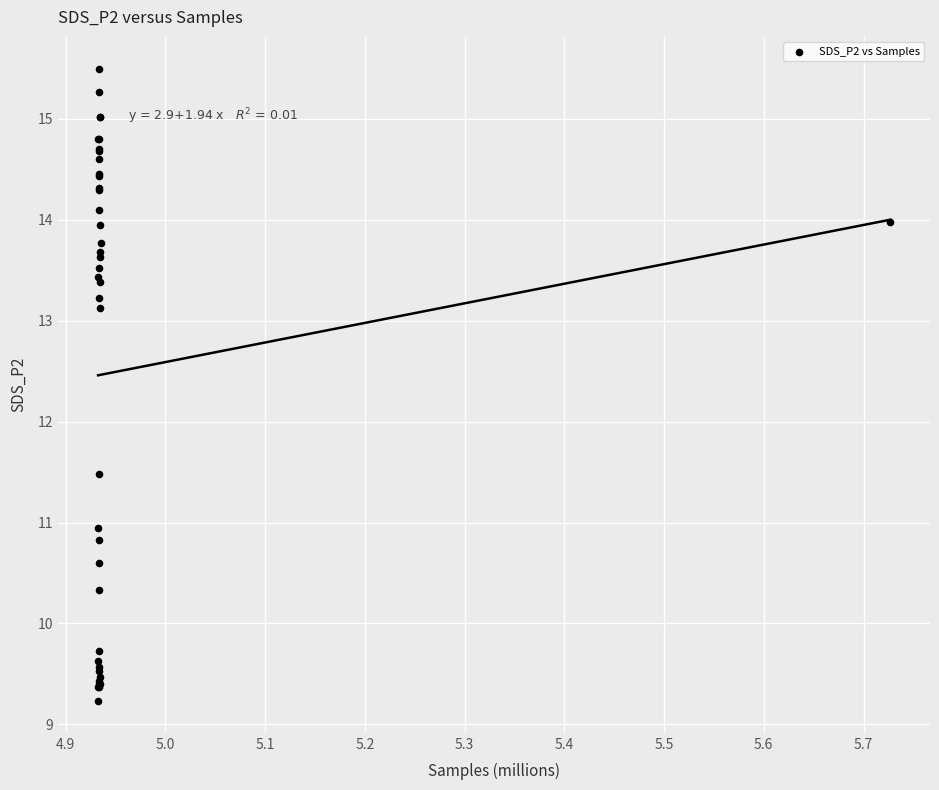

What Y value in the scatter plot is closest to 12?

11.5